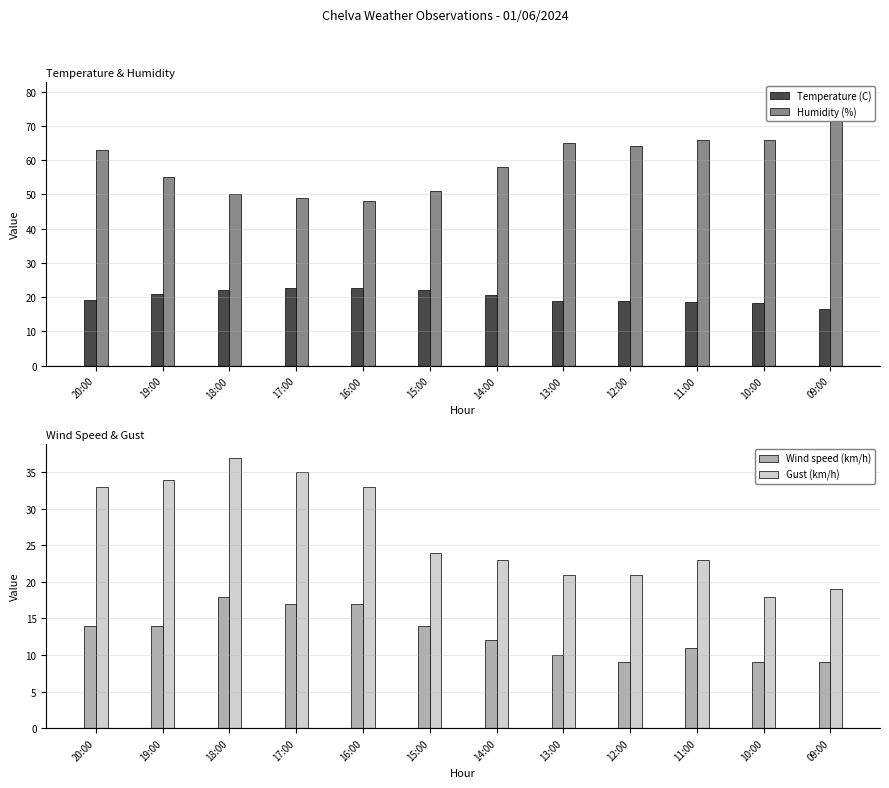

How many values in the Temperature (C) series are below 20?

6